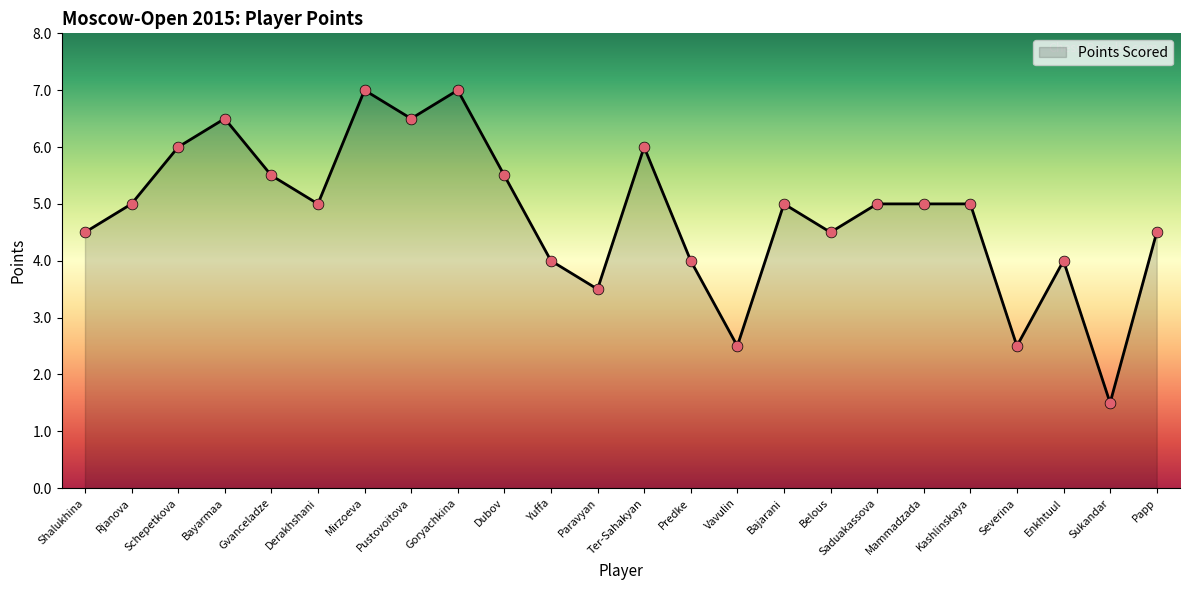

Between Belous and Schepetkova, which is larger?

Schepetkova